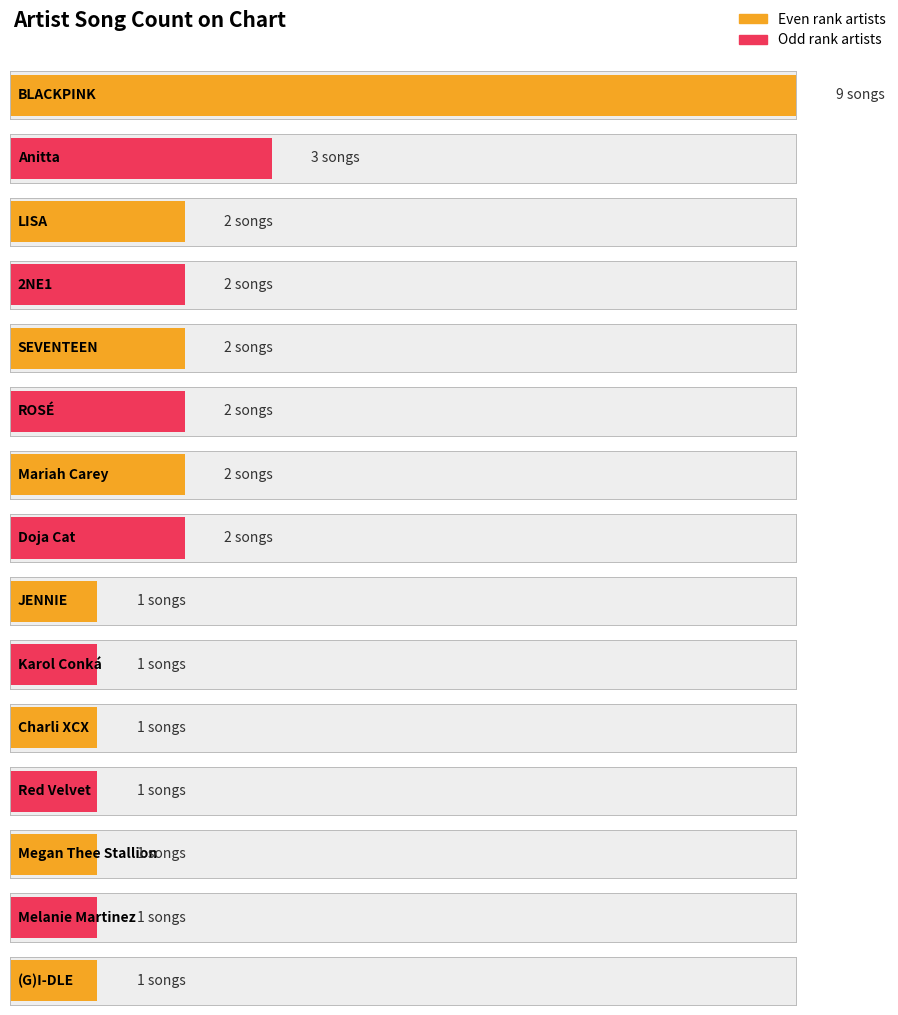

What is the smallest value displayed?

1